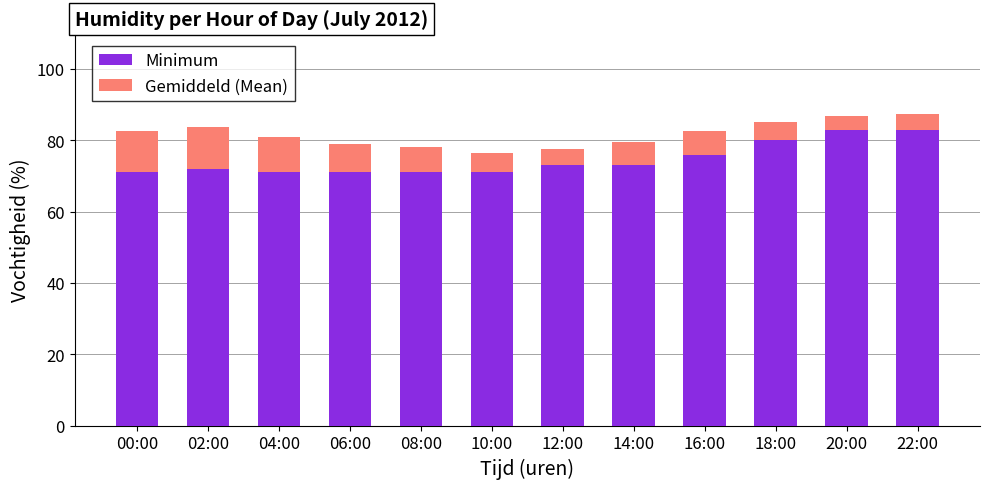

How many bars are there in total?

12